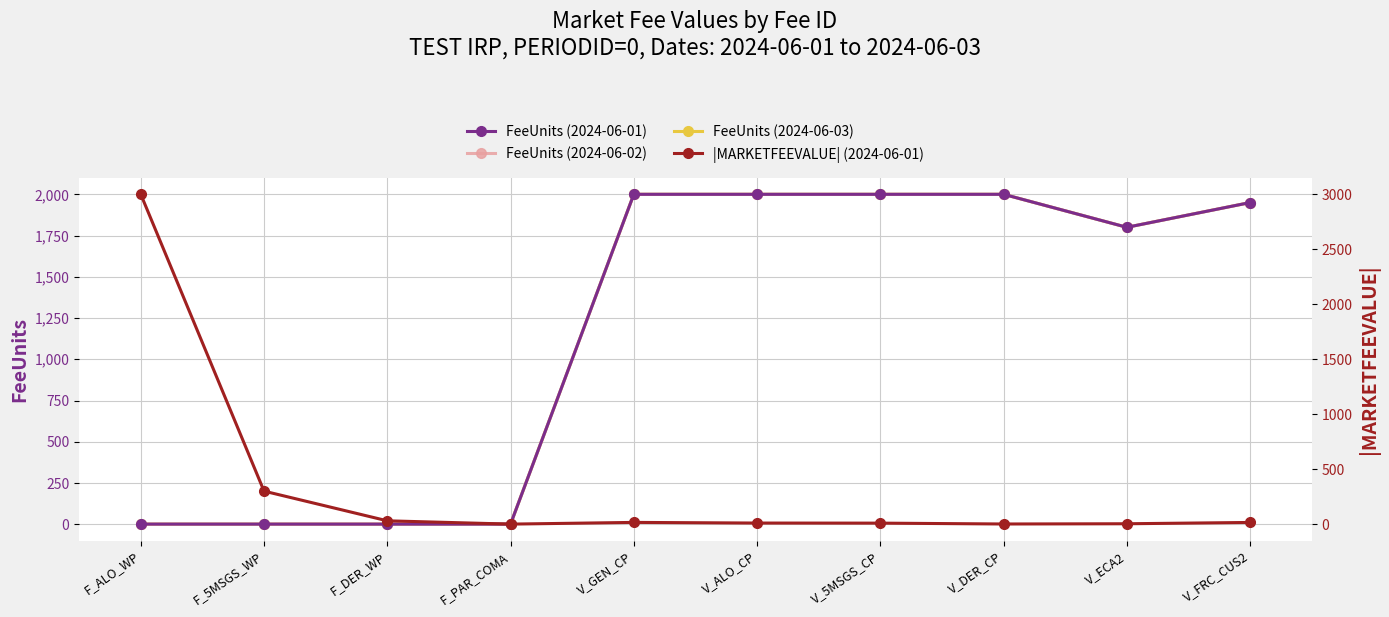

What is the difference between the FeeUnits (2024-06-03) values at V_5MSGS_CP and F_DER_WP?

1999.0